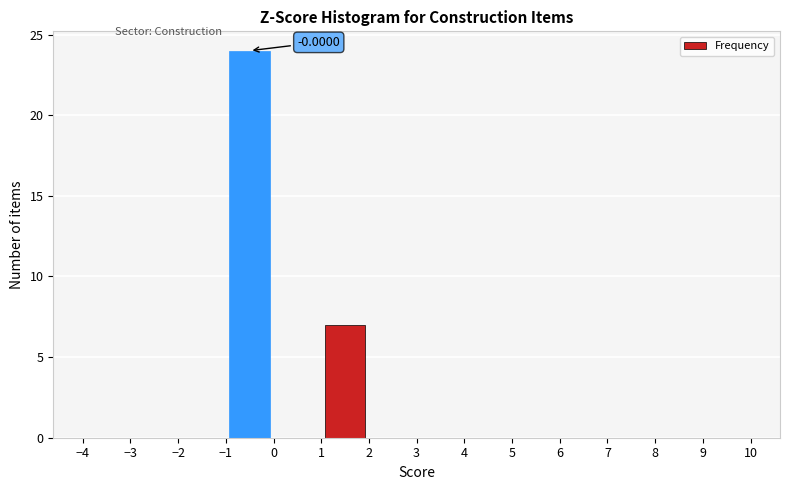

Over which range of the x-axis is the bar tallest?

-1 to 0